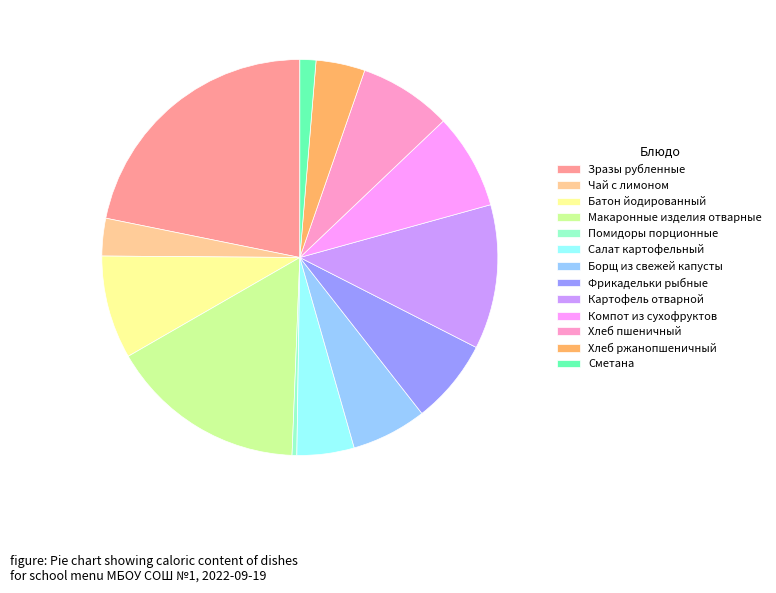

Is it true that Картофель отварной is 1% of the pie?

False